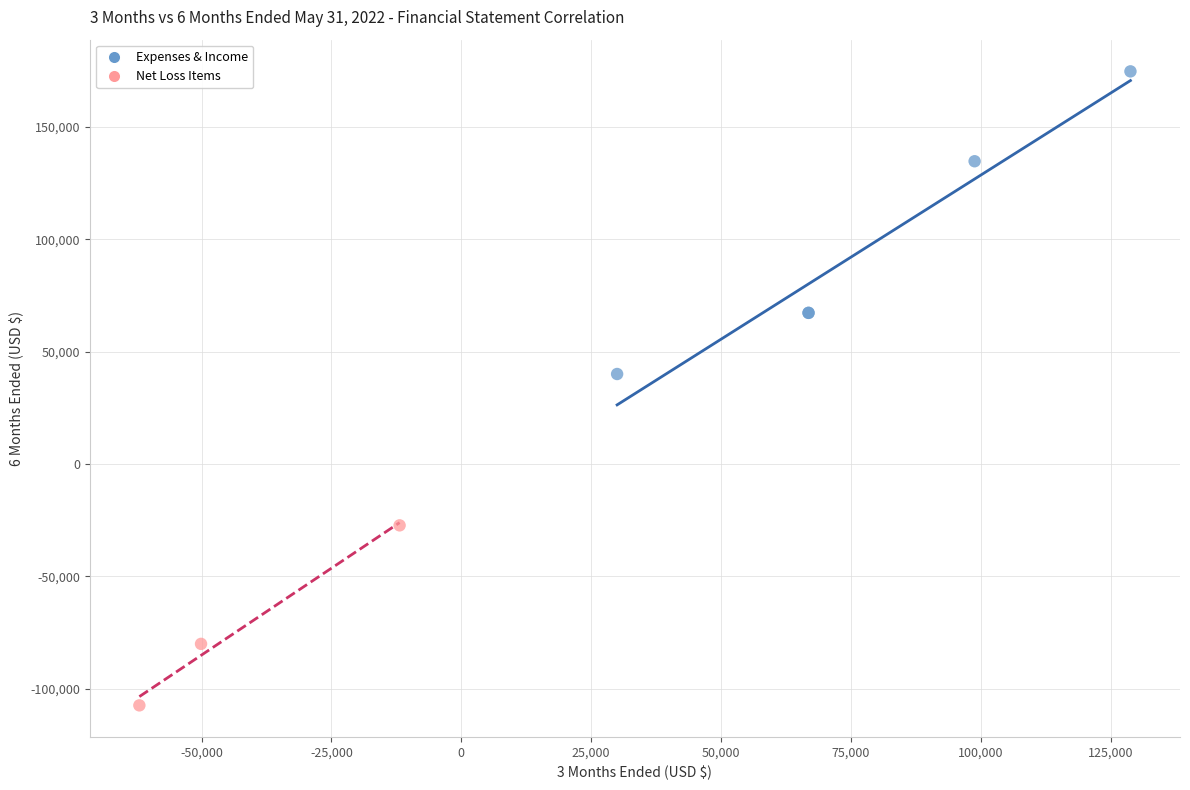

Which series has the widest spread of Y values?

Expenses & Income